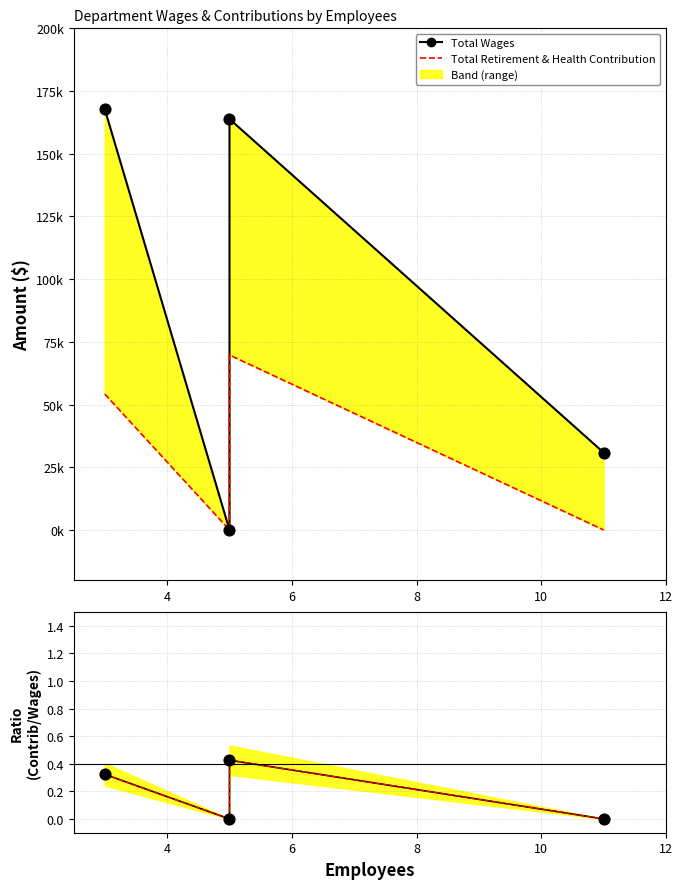

Is the value of Total Retirement & Health Contribution at 6 greater than the value of Total Wages at 4?

Yes